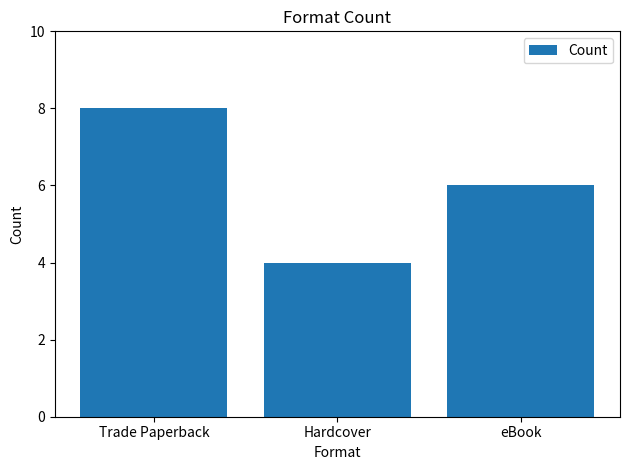

Count the values in the range 4 to 8.

3